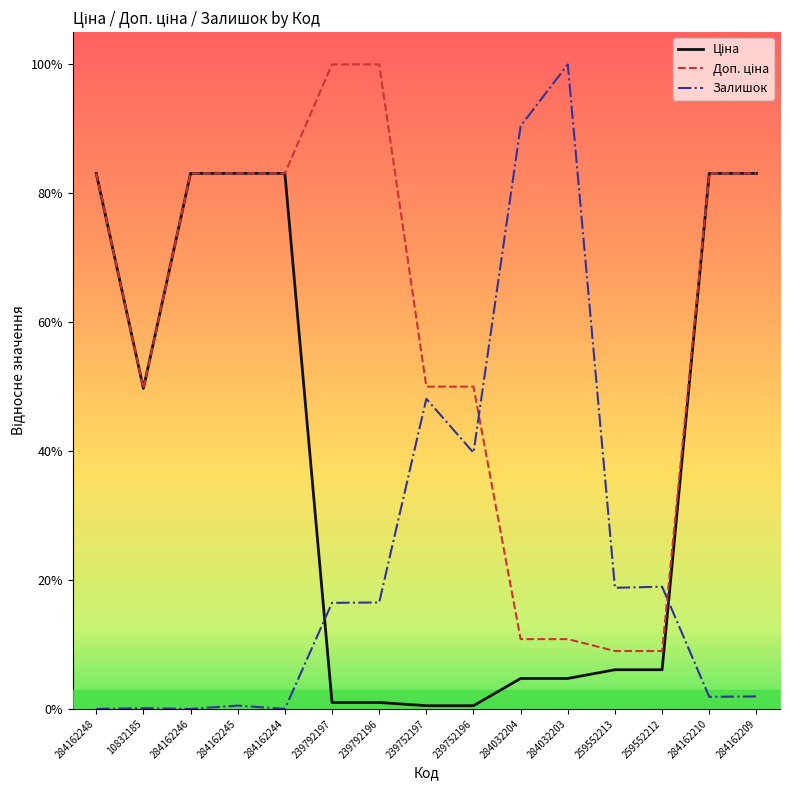

Is the value of Залишок at 284162244 greater than the value of Ціна at 284162210?

No